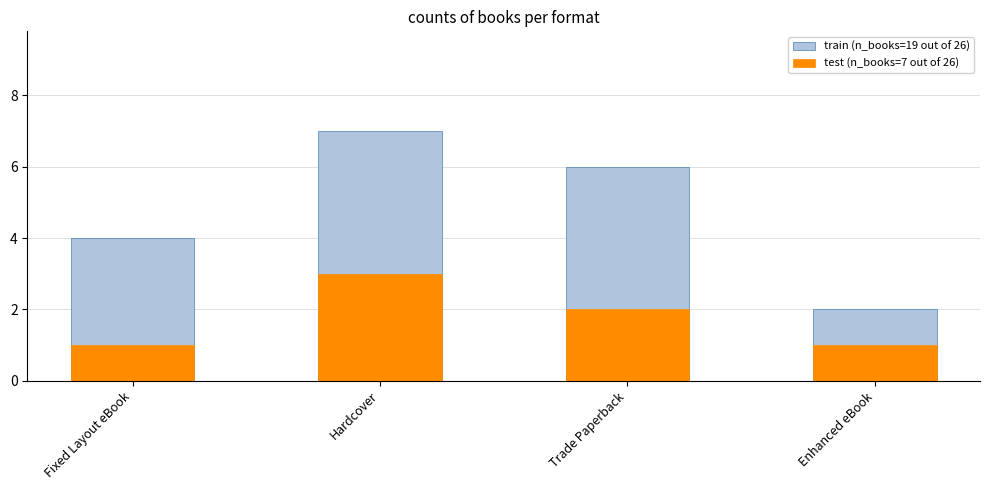

How many values in the train (n_books=19 out of 26) series are below 6?

2